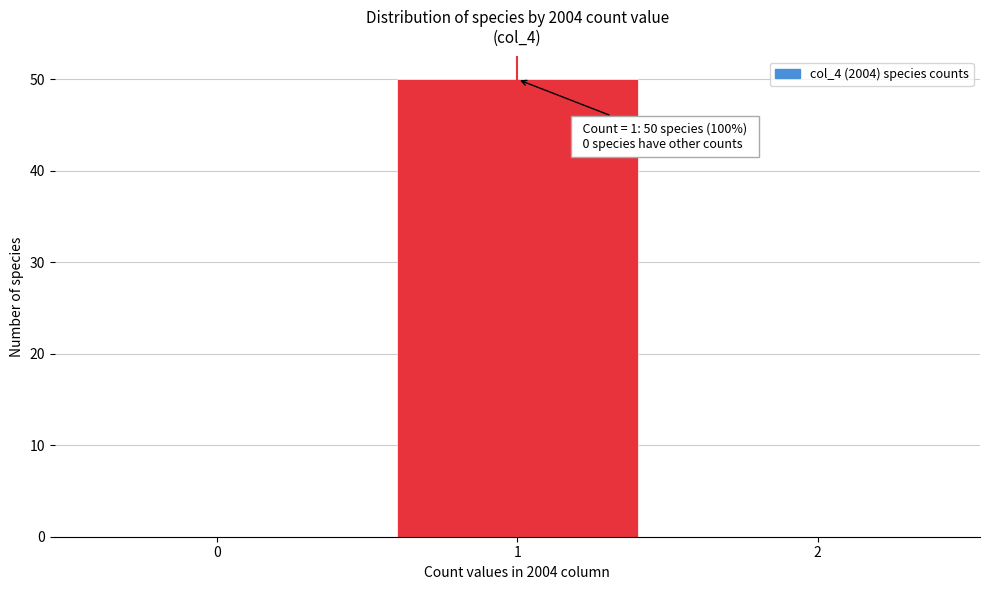

Reading left to right, extract all data points from this chart.

0=0	1=50	2=0